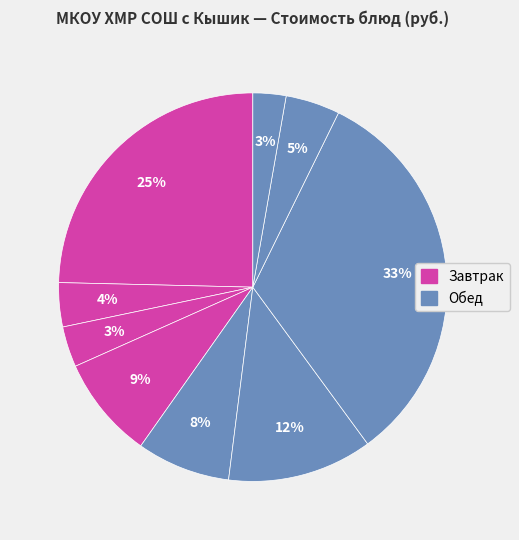

How many segments does this pie chart have?

9